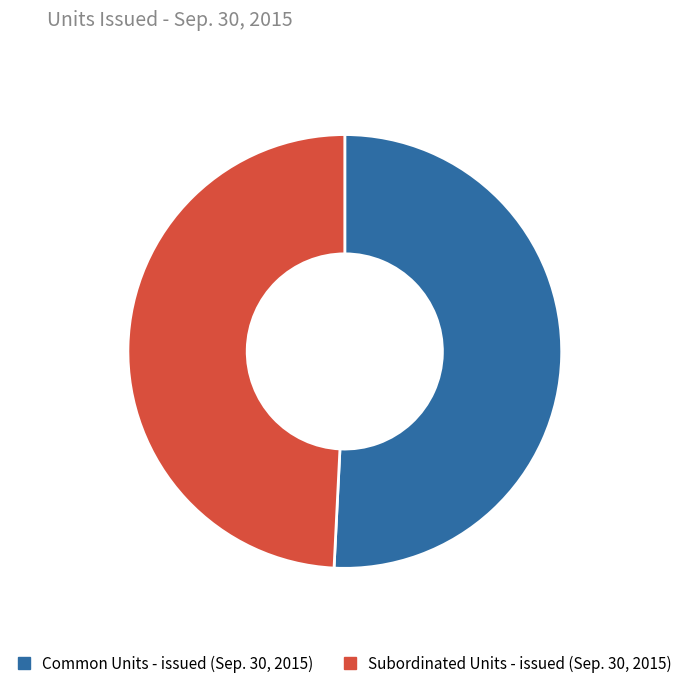

The Subordinated Units - issued (Sep. 30, 2015) slice represents 49% of the pie. True or false?

True